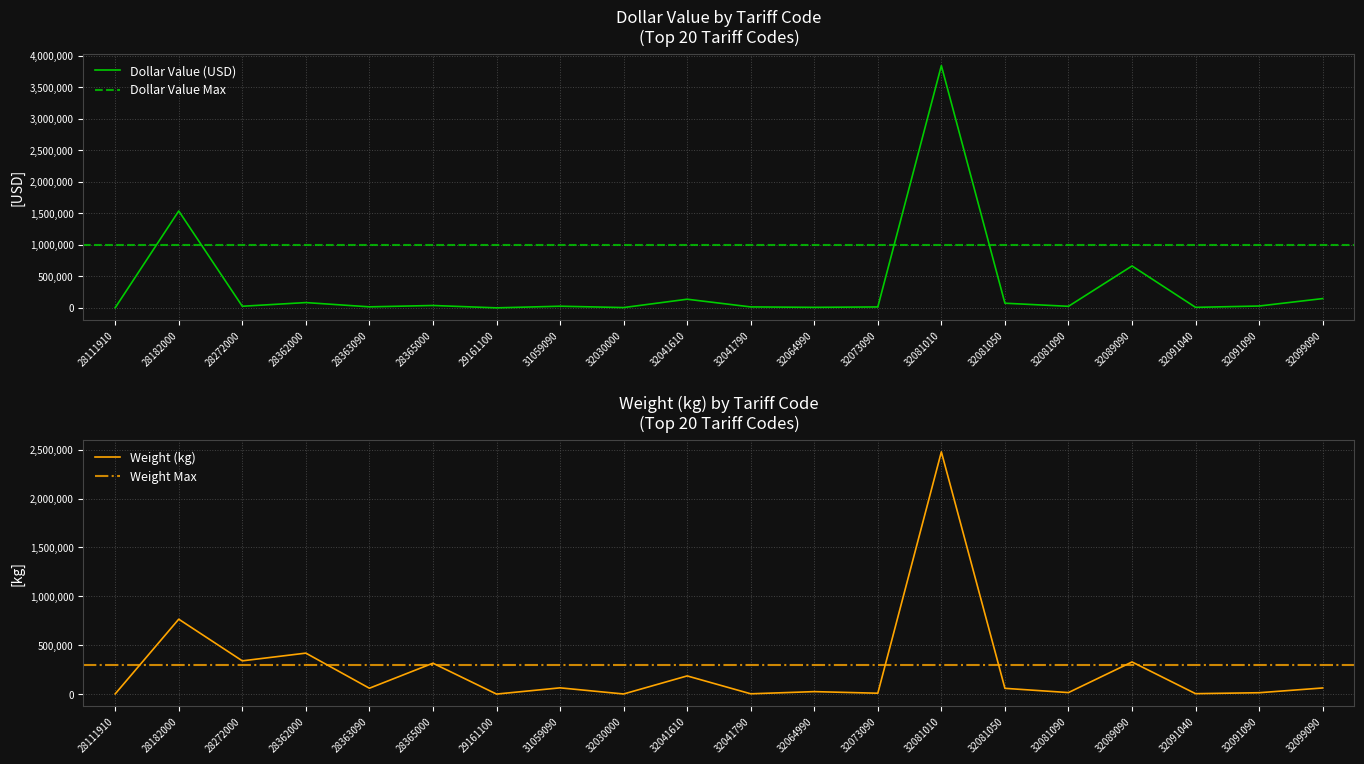

At which label does Weight (kg) reach its peak?

32081010